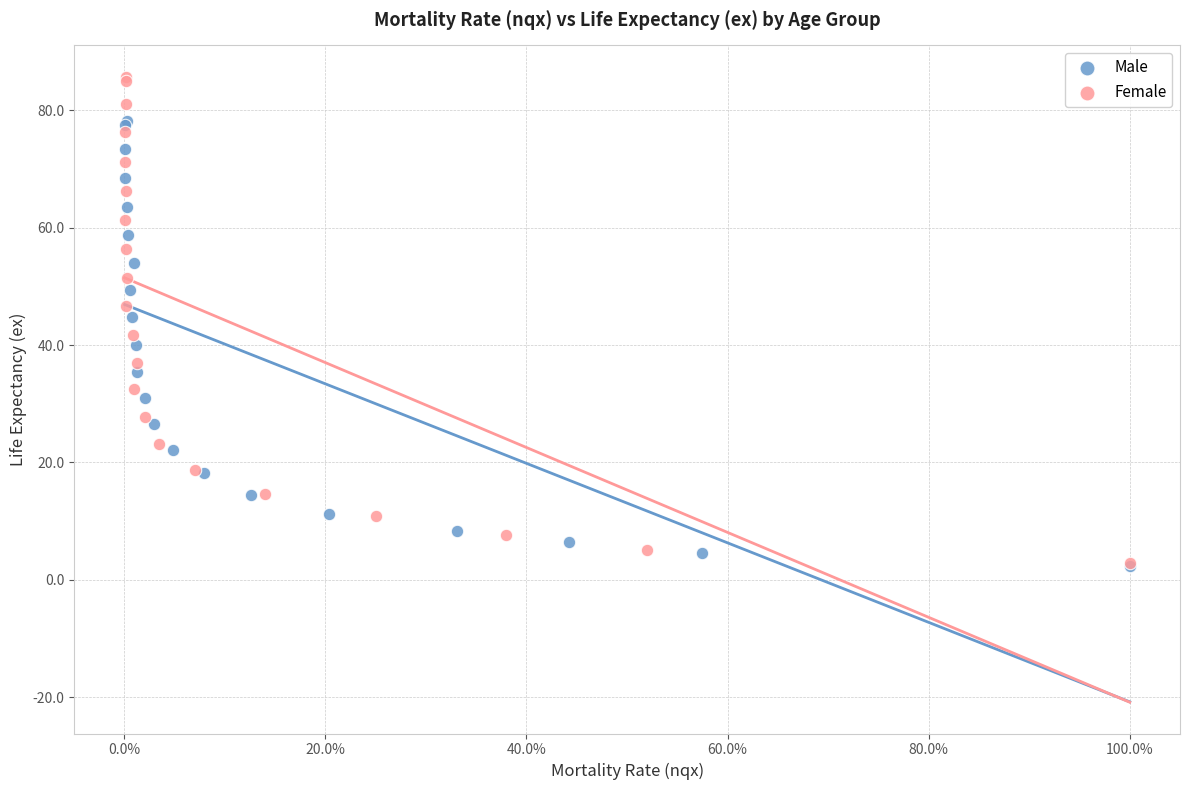

Which series contains the highest Y value?

Female